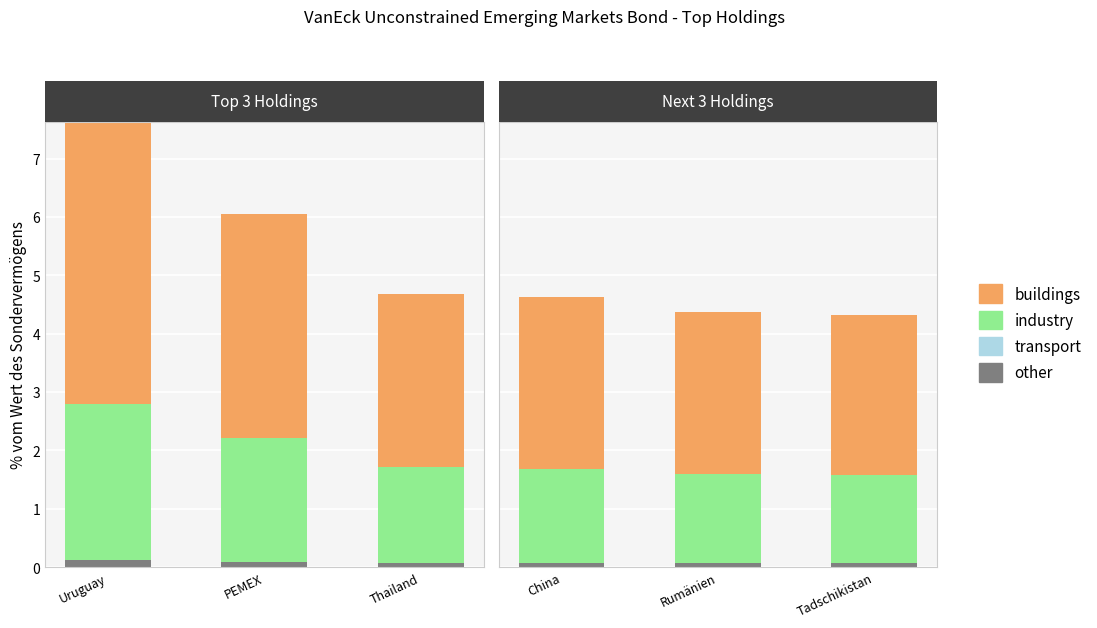

At PEMEX, list the series in order from smallest to largest.

other, Transport, Industry, Buildings